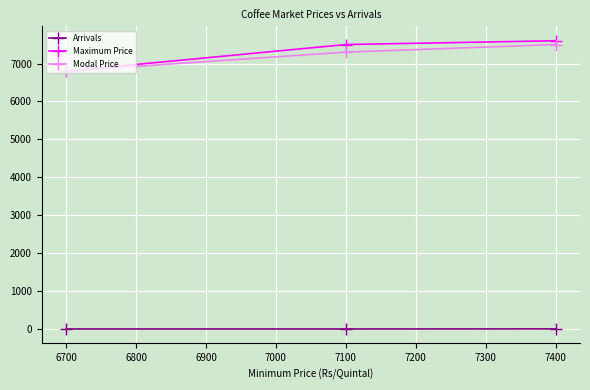

Is it true that Modal Price equals 1408.6 at 6700?

False